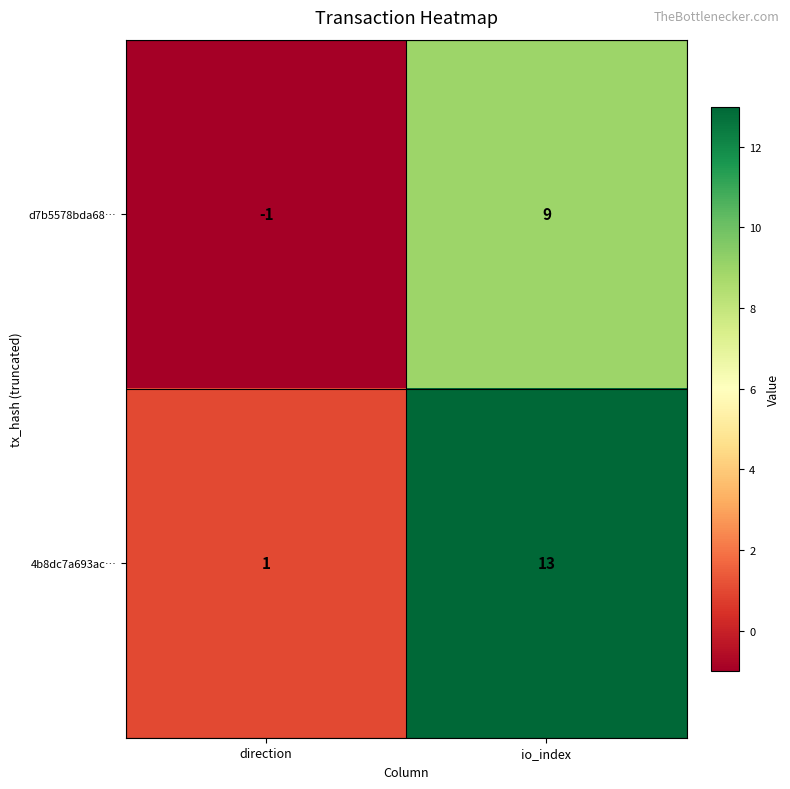

At which category is the sum across all series the highest?

io_index